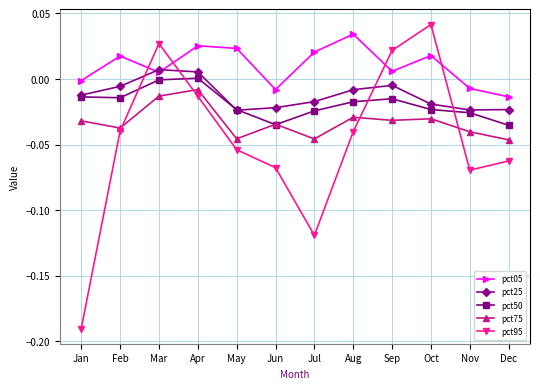

Does the chart have visible grid lines?

Yes